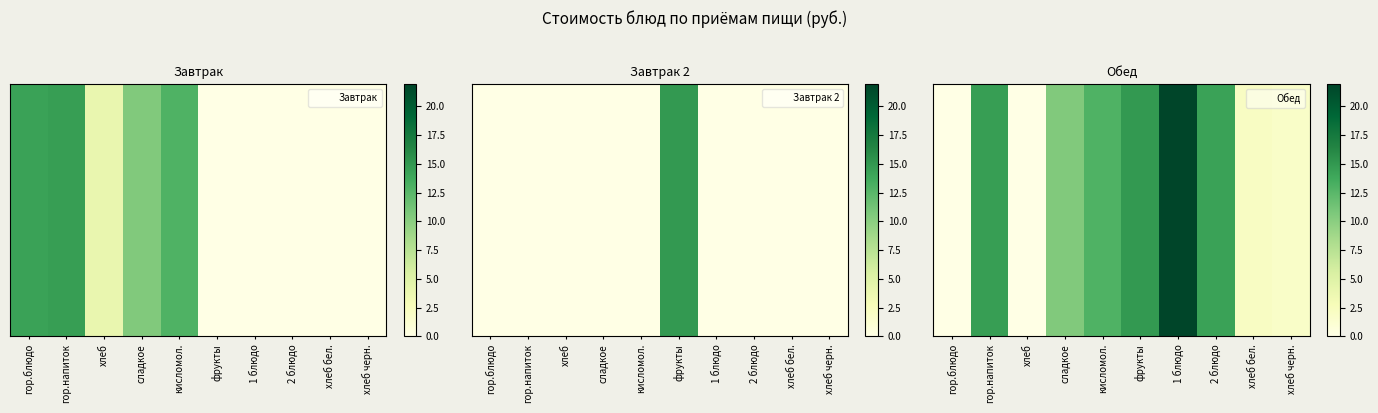

What is the sum of the values at 2 блюдо and кисломол.?

27.3